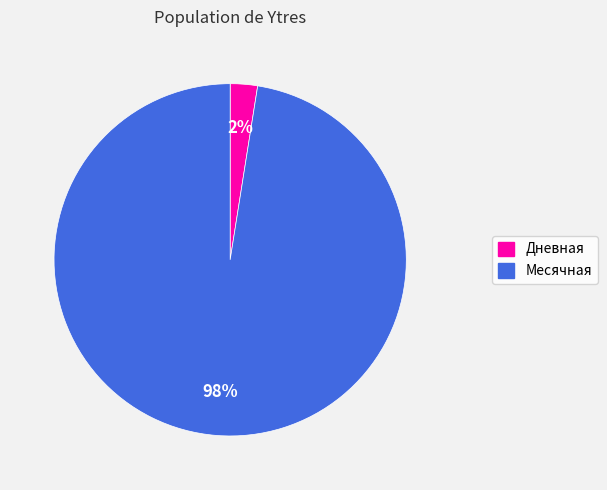

Is there a majority slice in this chart?

Yes